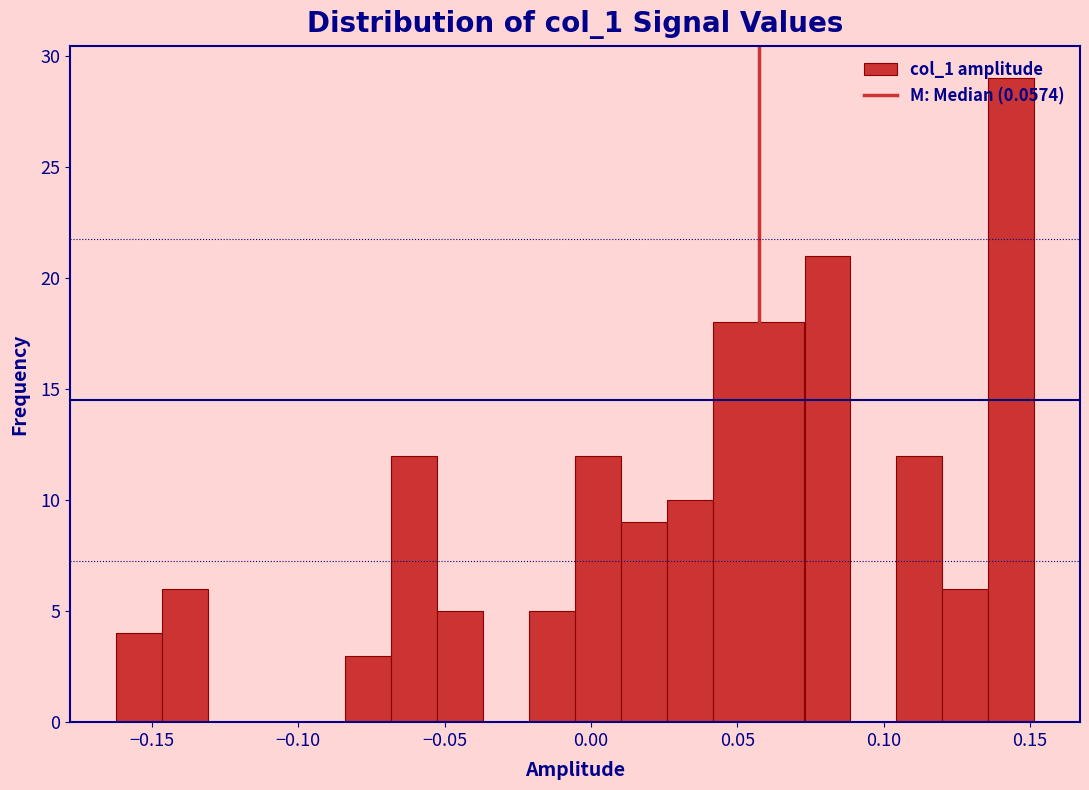

Around what value on the x-axis is the tallest bar? Give the approximate position of its centre, as read against the axis.

0.145